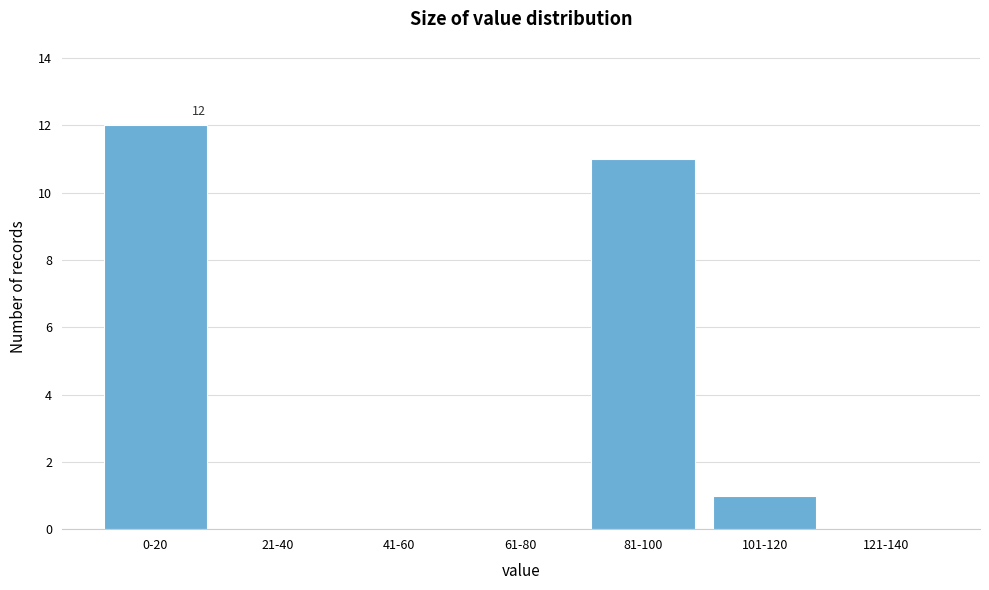

Reading left to right, transcribe all the data shown in this chart.

0-20=12	21-40=0	41-60=0	61-80=0	81-100=11	101-120=1	121-140=0